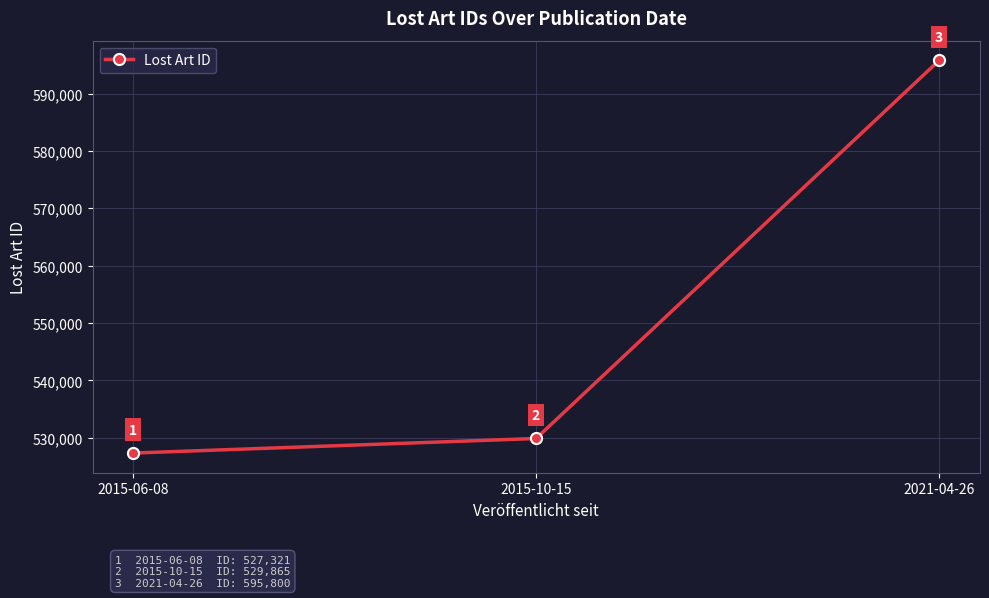

What position from the left is 2015-10-15?

2